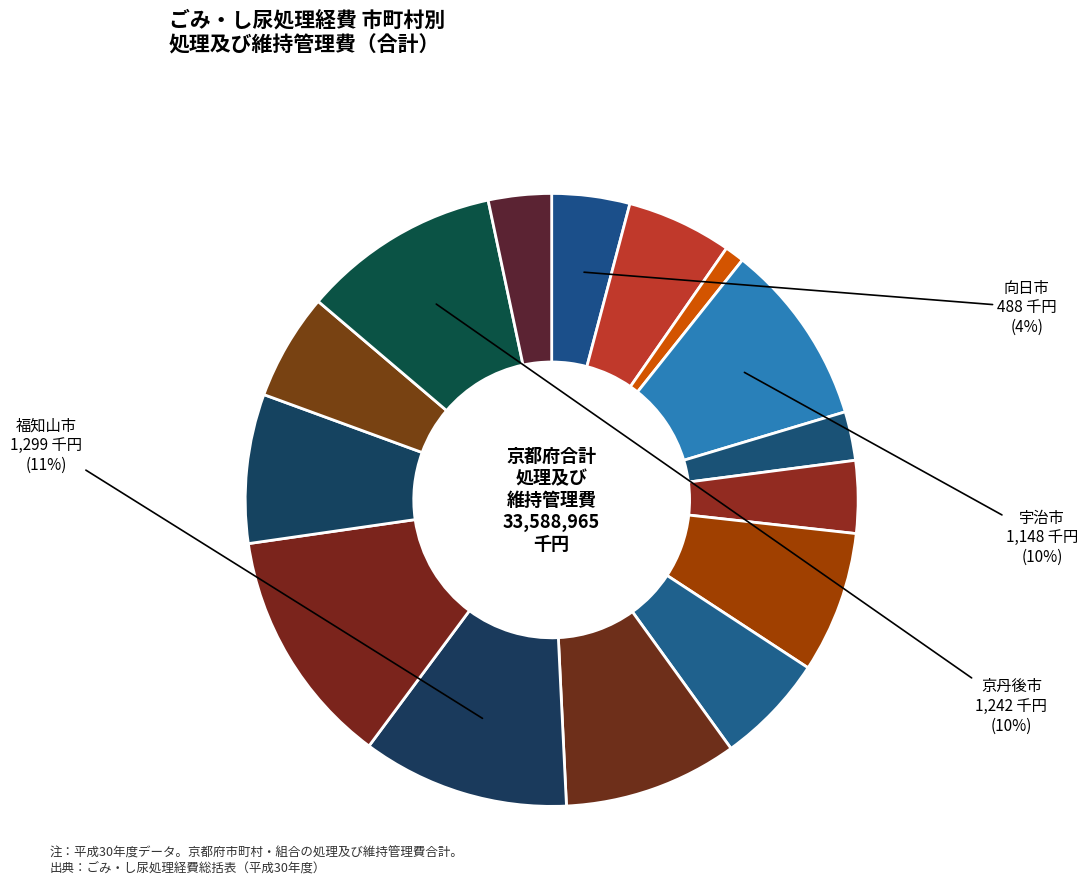

How many segments does this pie chart have?

15